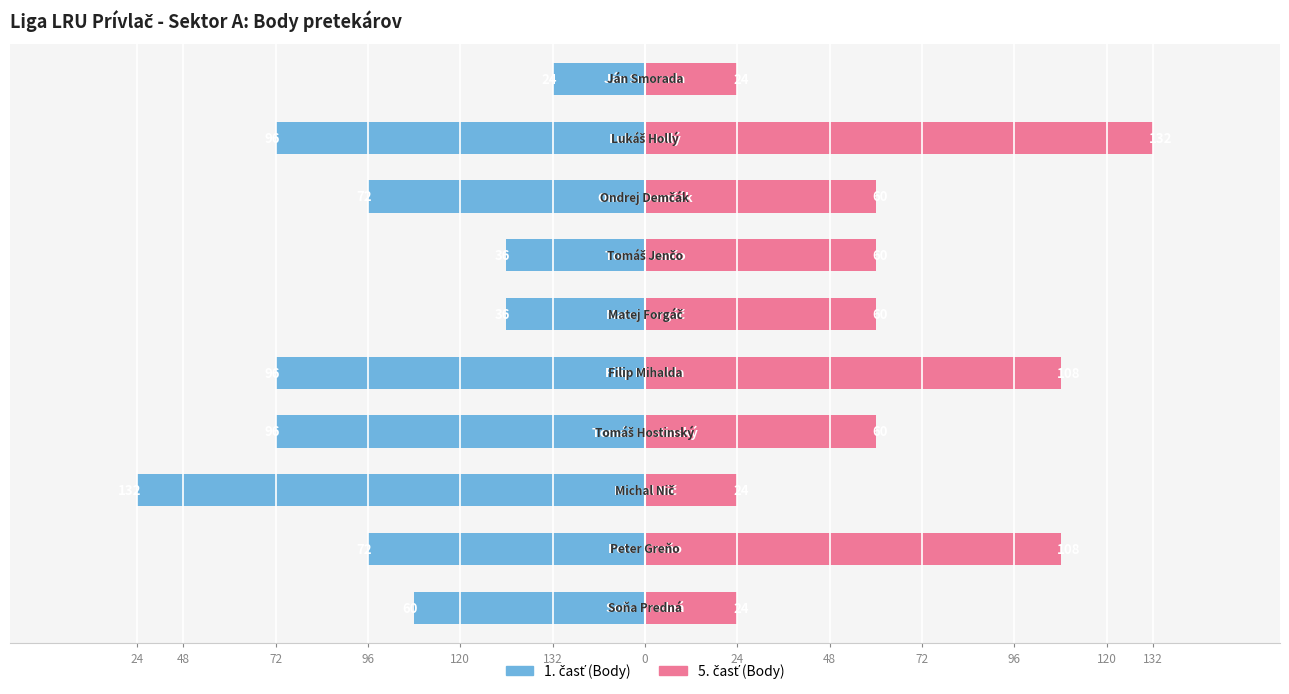

Is it true that Cast 5 equals 32 at 96?

False